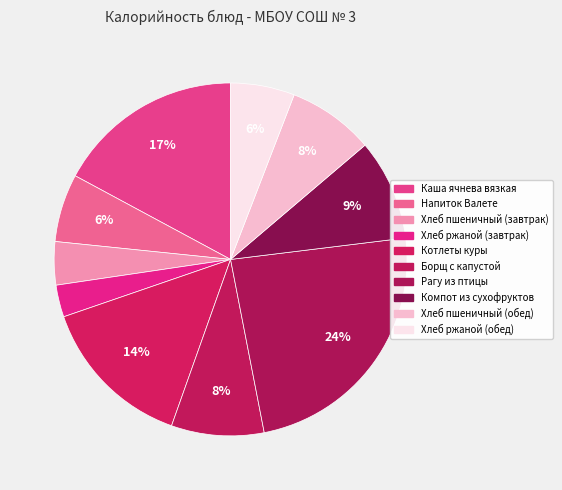

What percentage is NOT represented by Хлеб ржаной (обед)?

94.1%